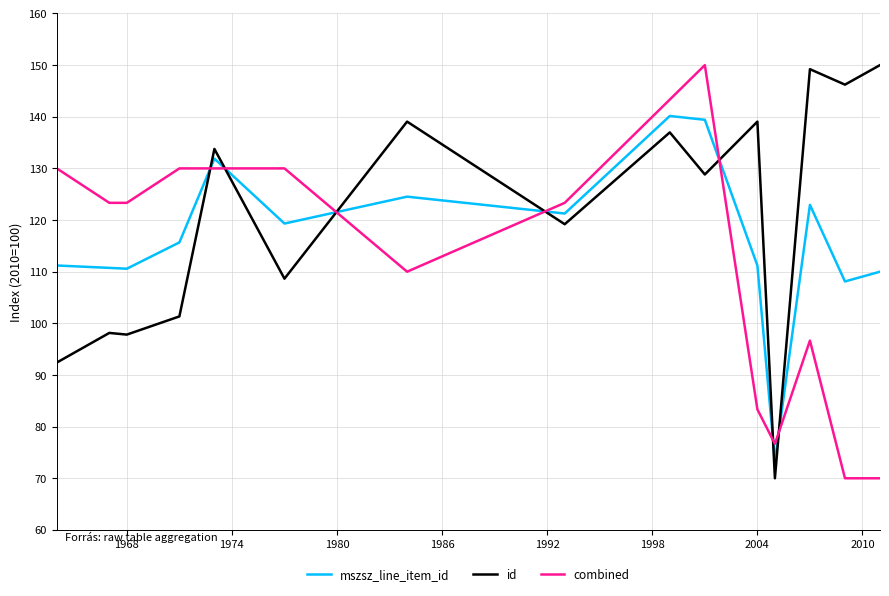

What is the difference between the maximum and minimum values in the mszsz_line_item_id series?

66.8